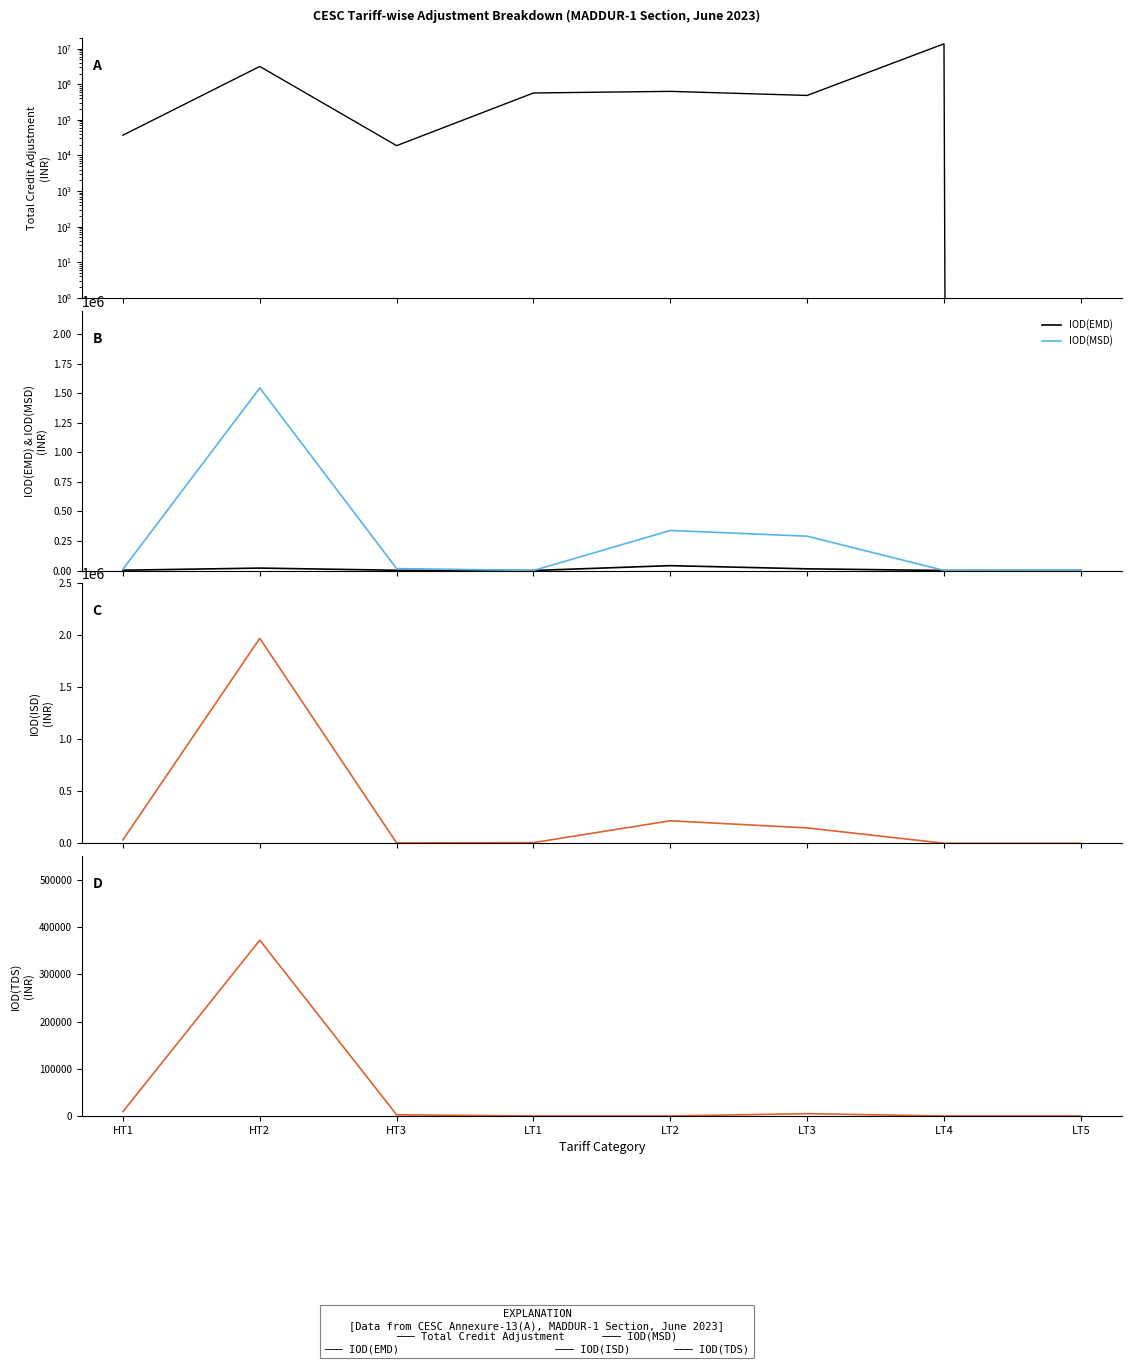

In TOTAL CREDIT ADJUSTMENT, how many points are higher than both neighbors (excluding endpoints)?

3